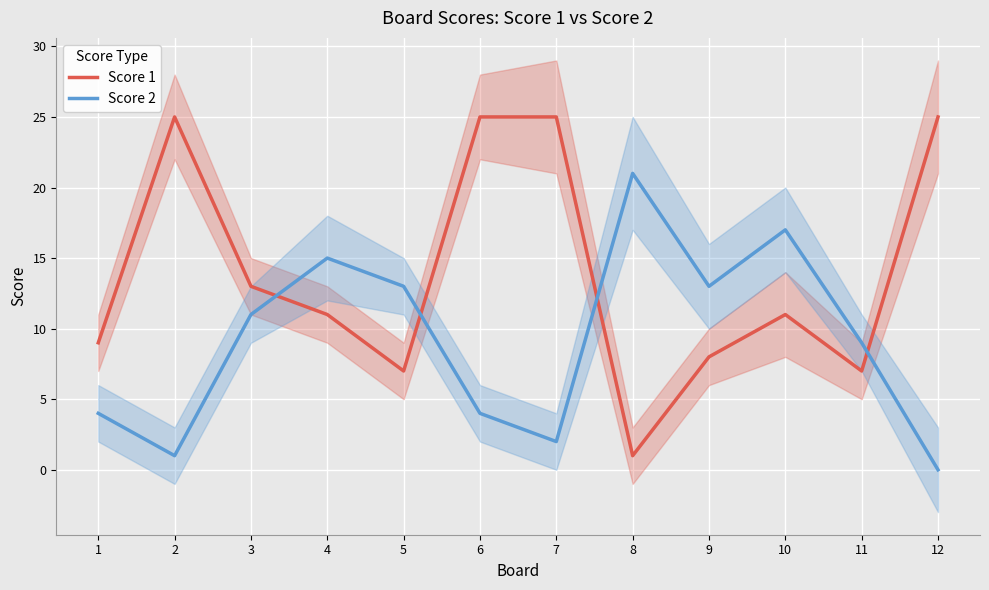

Is this an area chart (filled region under the line)?

No